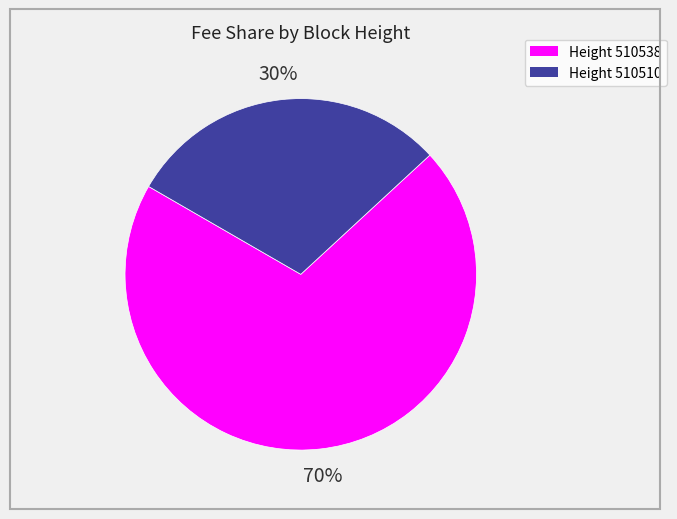

Is it true that Height 510538 is 75% of the pie?

False